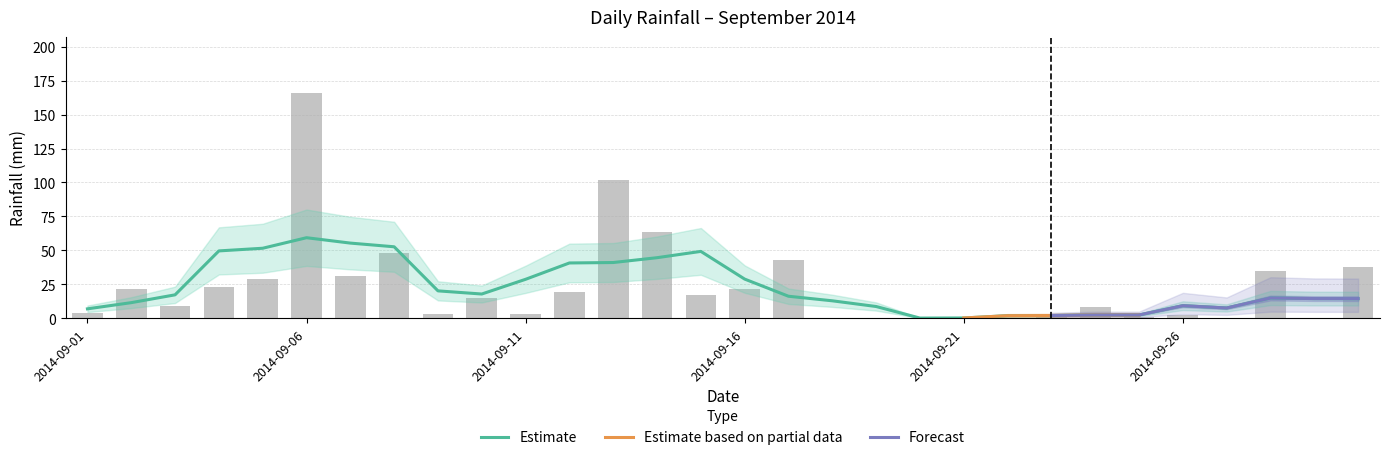

True or false: the data shows 2.2 at 2014-09-26.

True